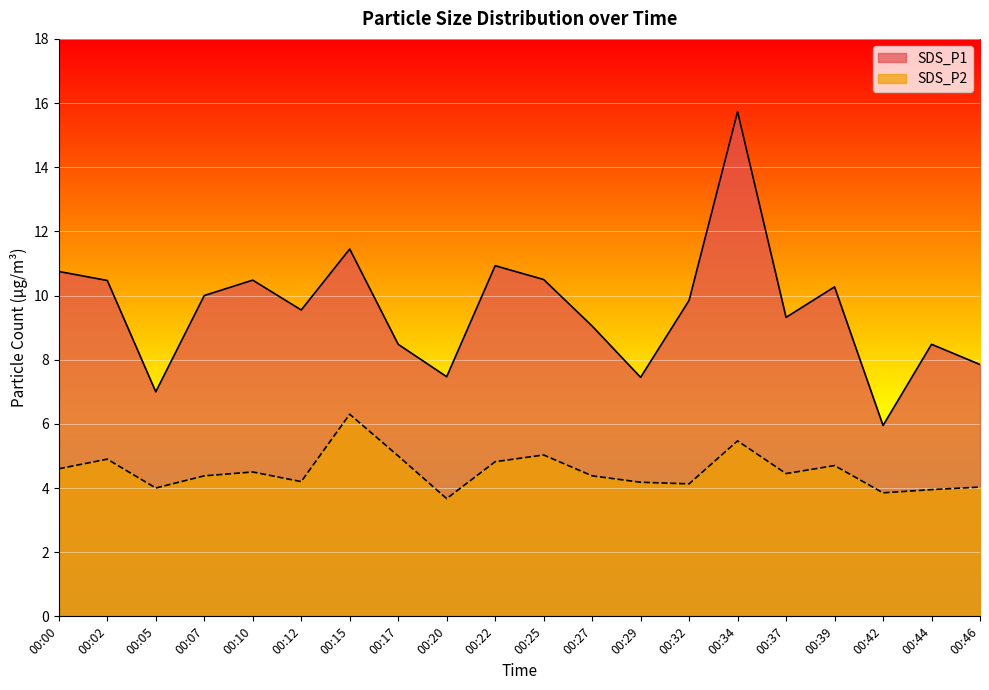

How many lines are shown in the chart?

2